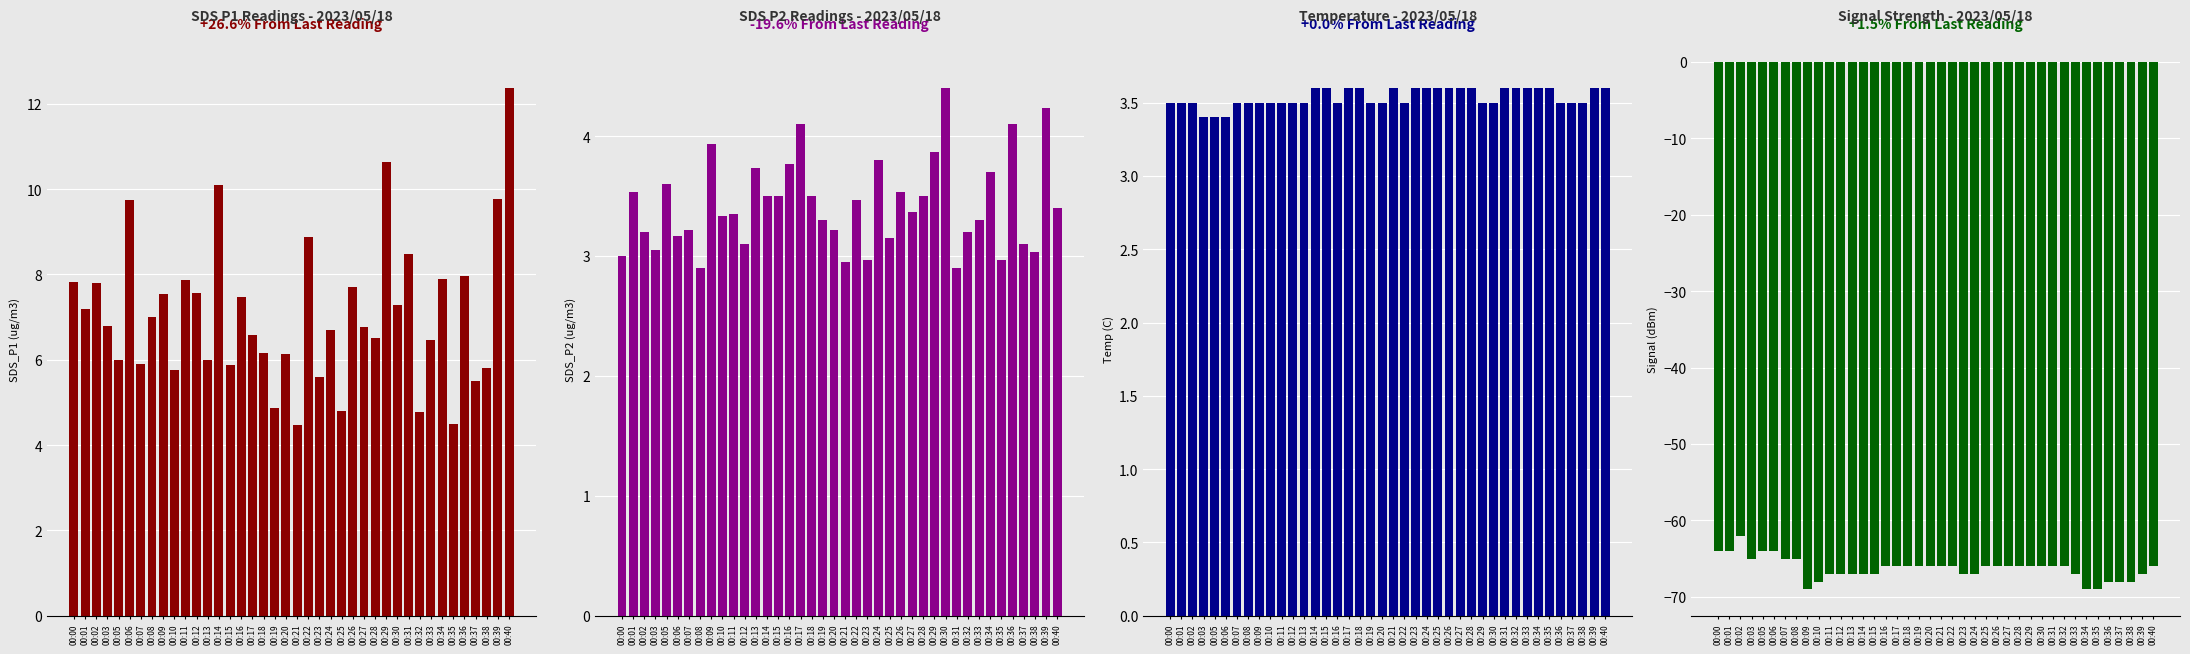

What is the value of the Temp bar at the 13th from the left?

3.5